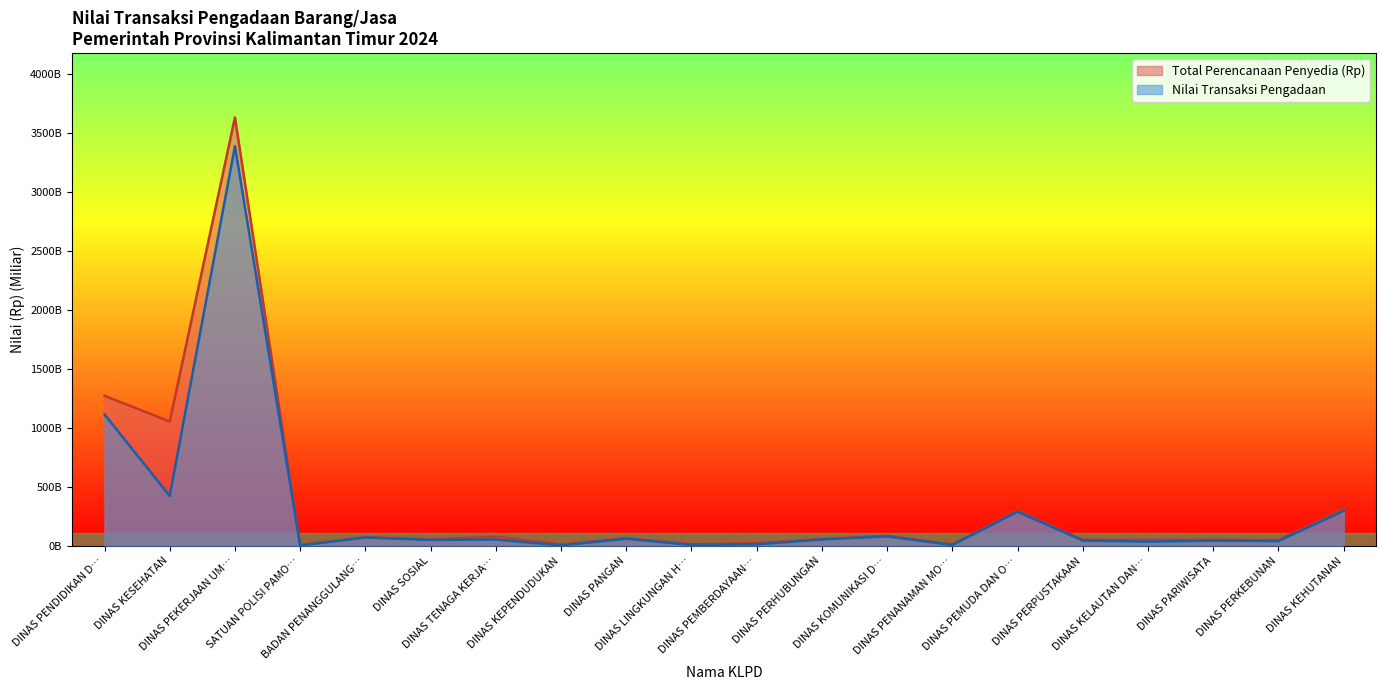

Reading left to right, extract all data points from this chart.

Total Perencanaan Penyedia (Rp): 1271.6	1053.1	3629.7	6.7	74.3	55.0	77.9	11.2	65.2	12.8	23.0	57.9	86.6	10.8	304.8	50.0	52.3	50.8	48.9	319.3
Nilai Transaksi Pengadaan: 1113.7	422.9	3386.6	4.3	71.0	50.8	53.8	4.0	61.3	7.6	13.2	54.5	80.4	8.0	289.0	45.4	36.5	44.7	41.7	296.4